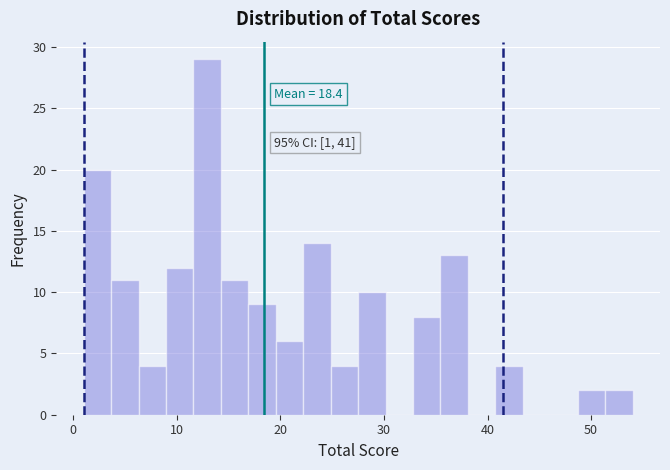

Read against the x-axis, roughly where is the centre of the tallest bar?

13